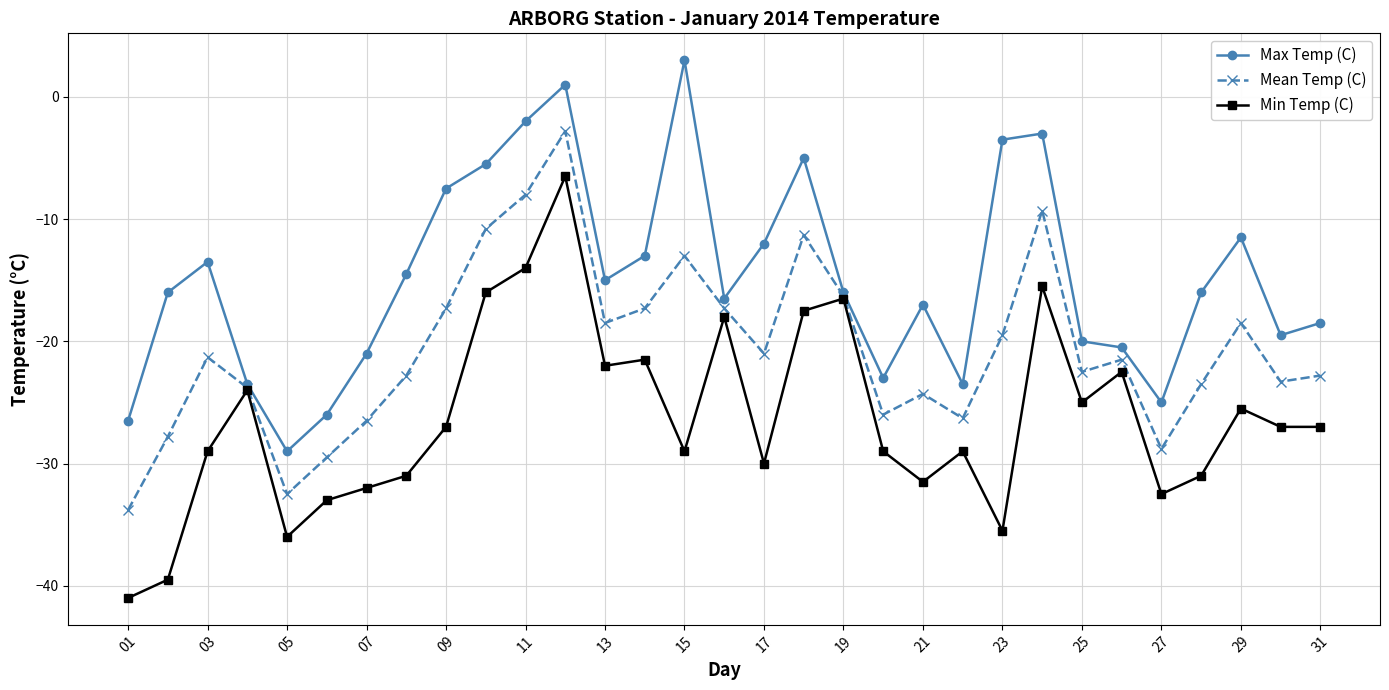

Rank the series by their average value, from lowest to highest.

Min Temp (C), Mean Temp (C), Max Temp (C)